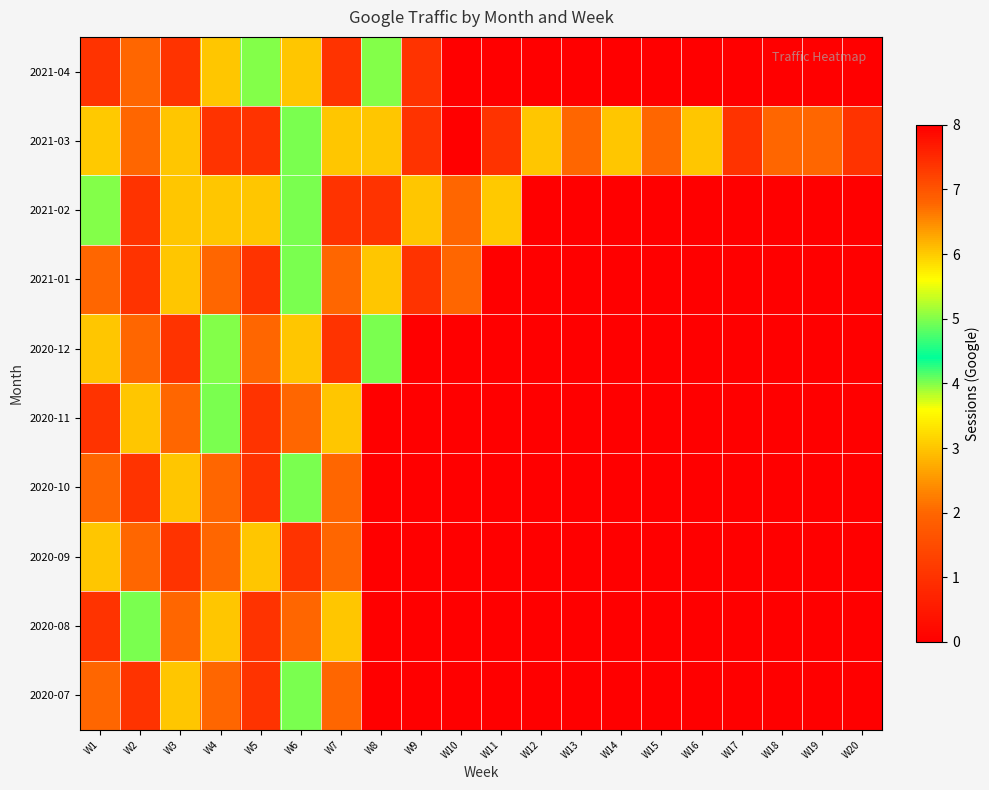

List the series in order of their peak value, lowest first.

2020-09, 2021-01, 2020-11, 2020-10, 2020-08, 2020-07, 2021-04, 2020-12, 2021-02, 2021-03